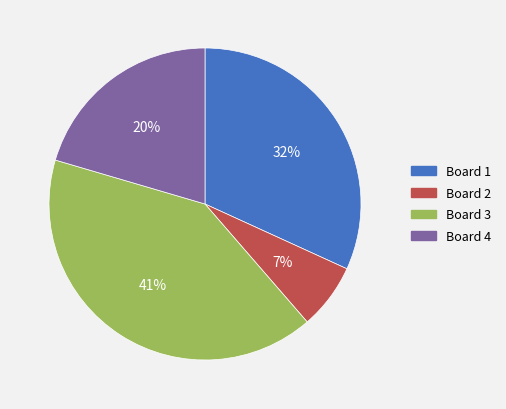

True or false: Board 2 accounts for 1% of the total.

False